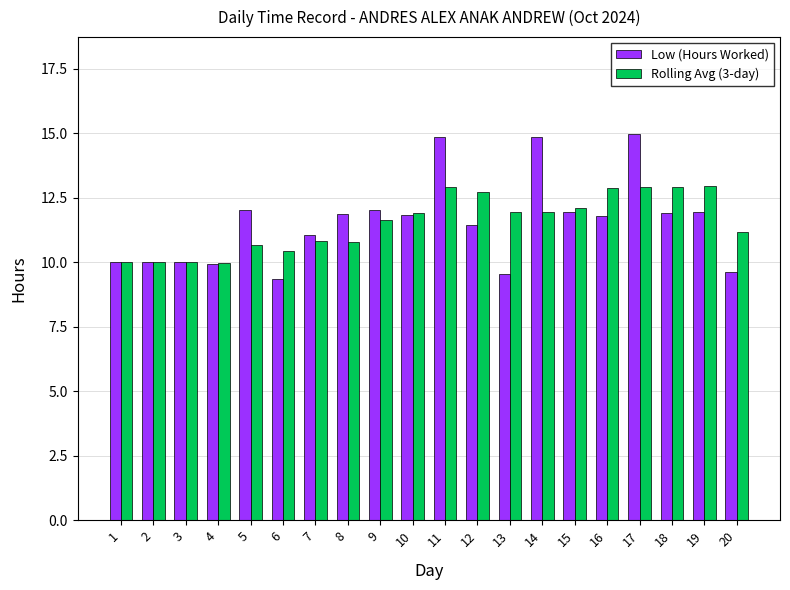

What is the maximum value shown in the chart?

15.0